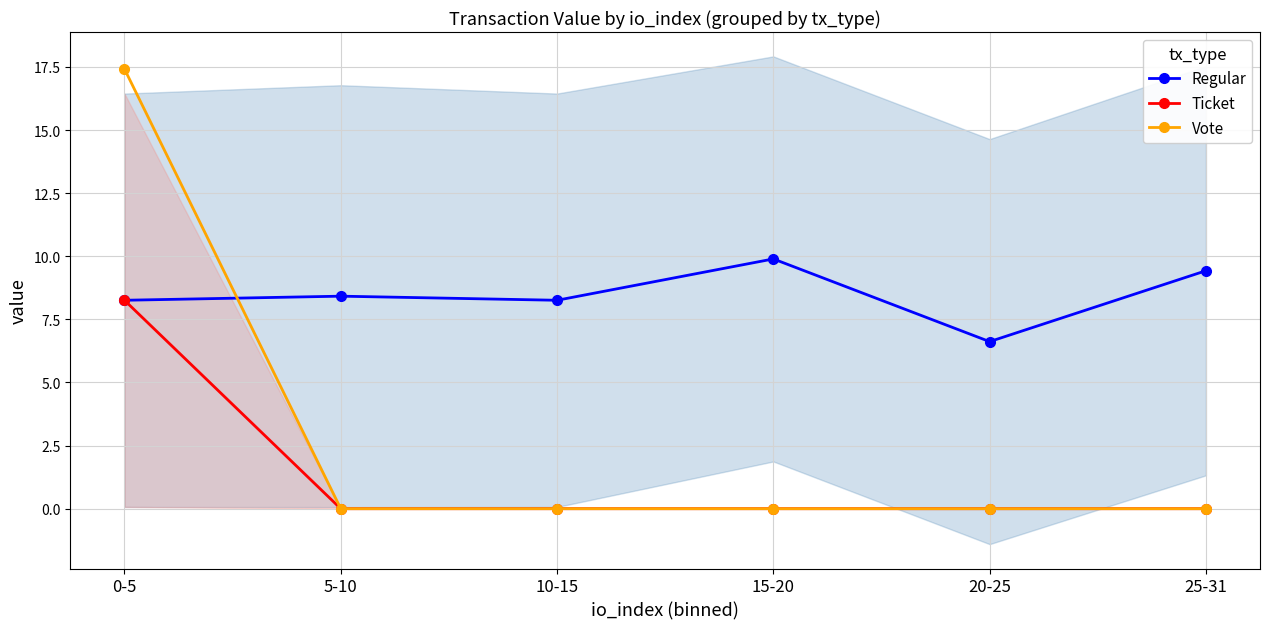

Reading left to right, what are all the values shown in this chart?

Regular: 0-5=8.3	5-10=8.4	10-15=8.3	15-20=9.9	20-25=6.6	25-31=9.4
Ticket: 0-5=8.3	5-10=0.0	10-15=0.0	15-20=0.0	20-25=0.0	25-31=0.0
Vote: 0-5=17.4	5-10=0.0	10-15=0.0	15-20=0.0	20-25=0.0	25-31=0.0